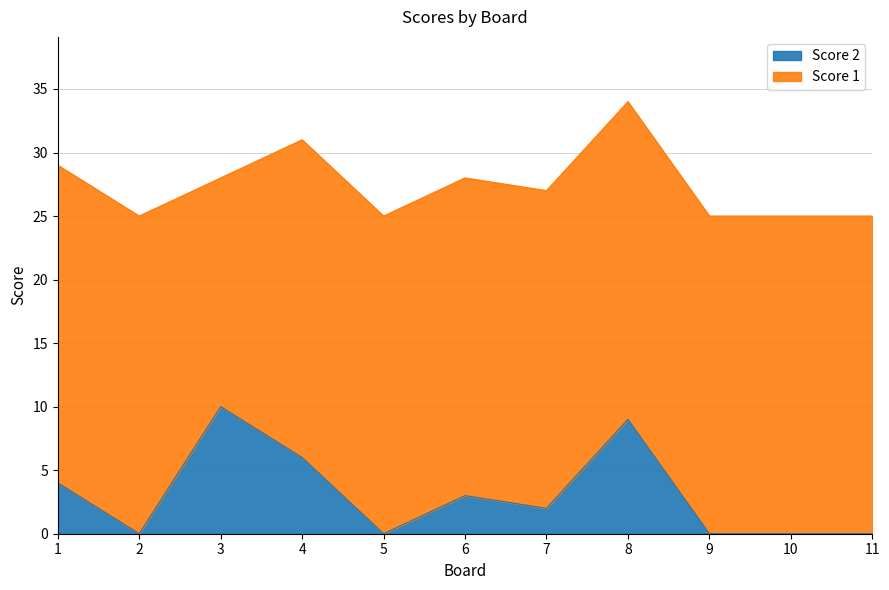

At which category is the sum across all series the highest?

8